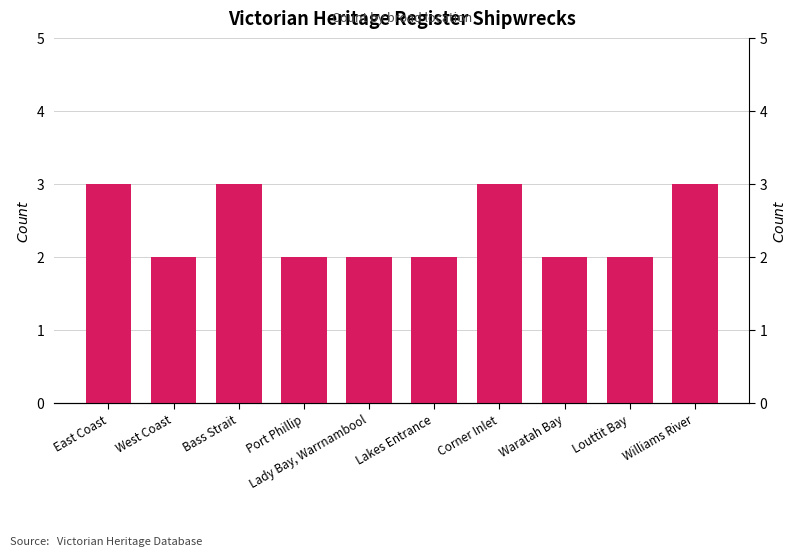

List the labels in order of value, smallest first.

West Coast, Port Phillip, Lady Bay, Warrnambool, Lakes Entrance, Waratah Bay, Louttit Bay, East Coast, Bass Strait, Corner Inlet, Williams River